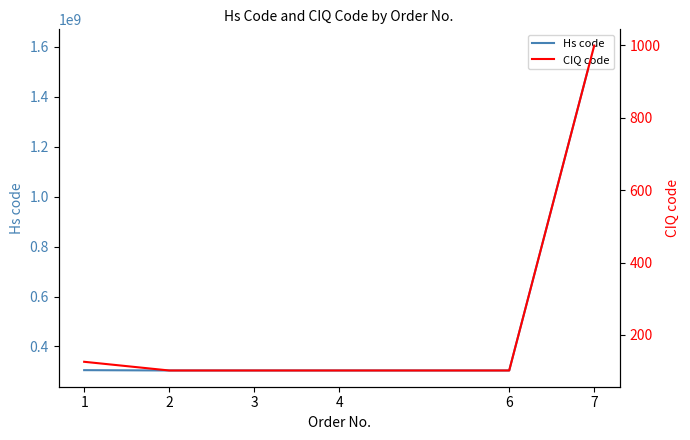

What is the value of the CIQ code point at the 3rd from the left?

102